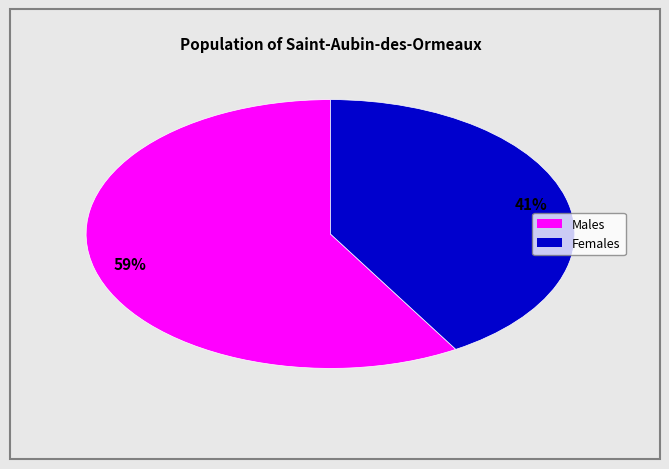

Is there a majority slice in this chart?

Yes